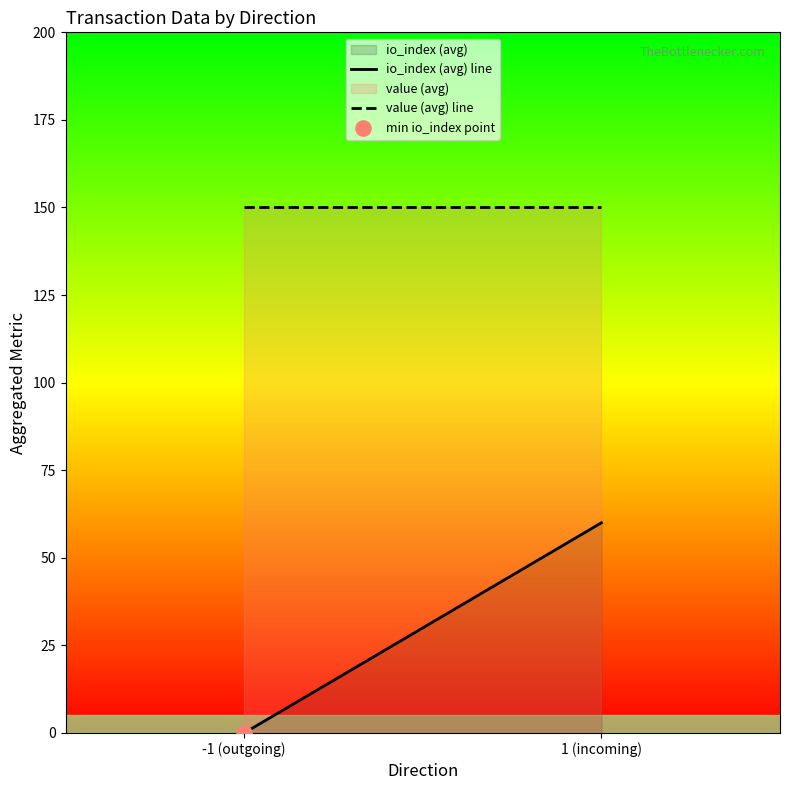

At how many categories does at least one series exceed 138?

2